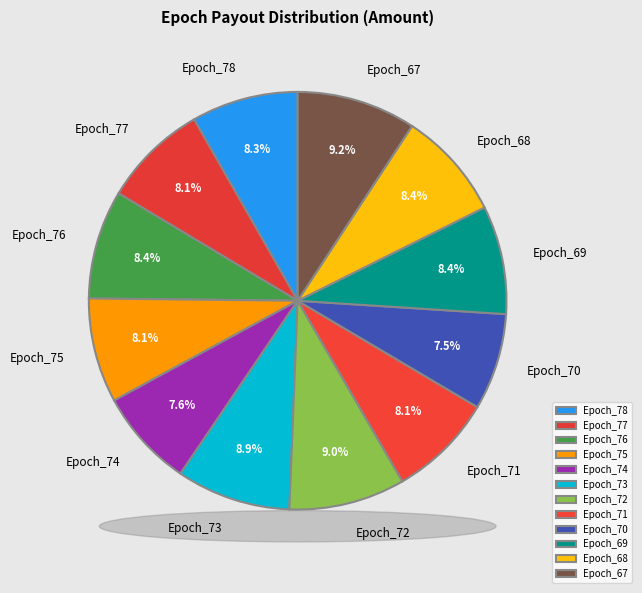

How many slices are in this pie chart?

12